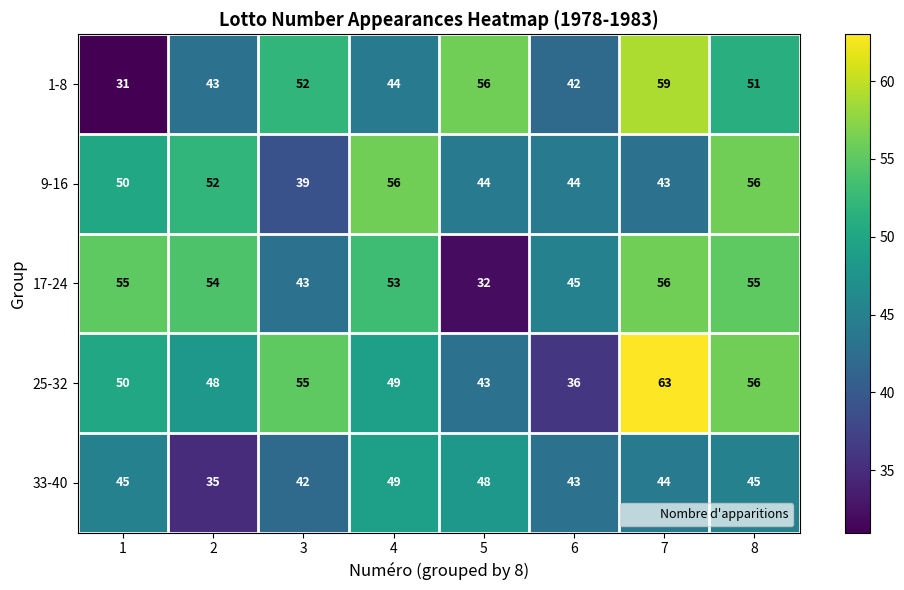

How many values in the 33-40 series are below 45?

4